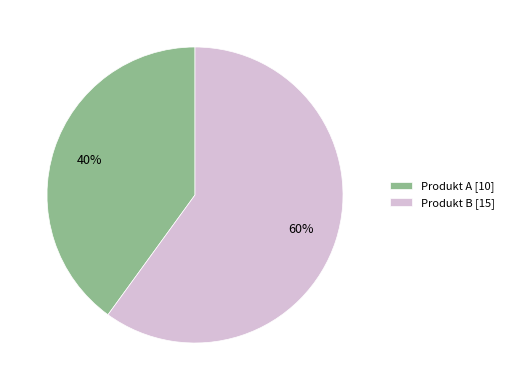

Is there any slice that represents more than half of the pie?

Yes